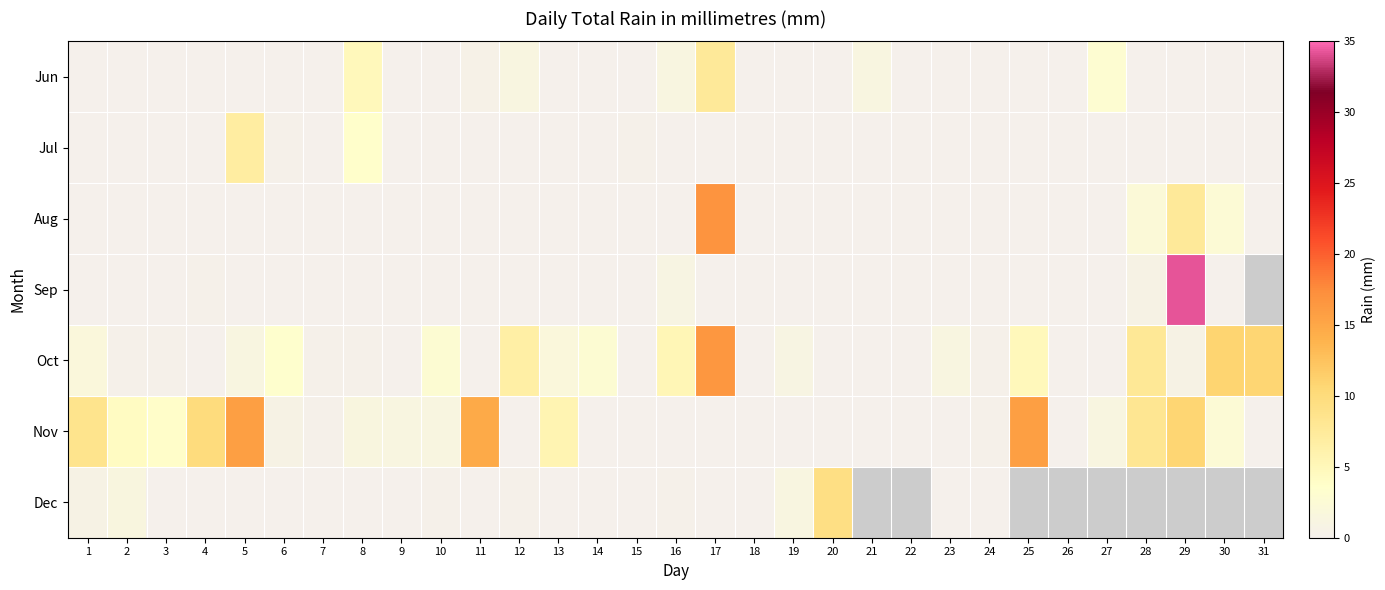

List the series in order of their peak value, lowest first.

Jul, Jun, Dec, Nov, Oct, Aug, Sep